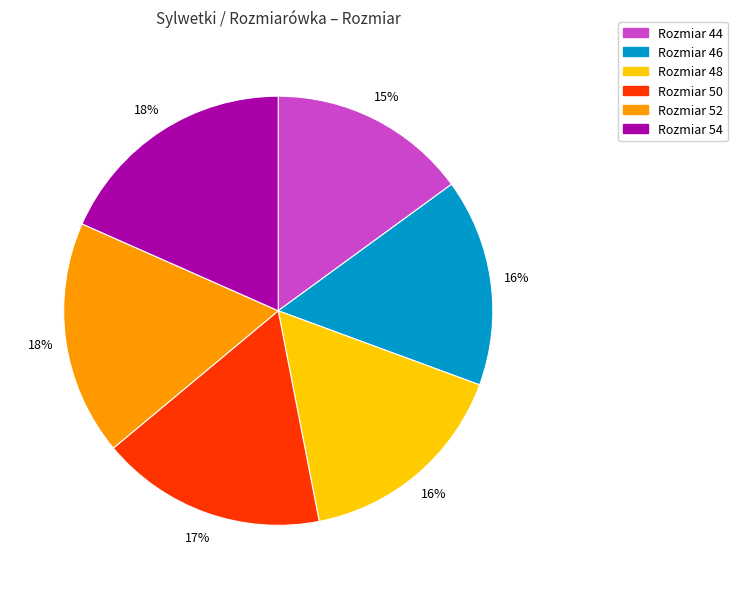

To the nearest percent, what is the average slice percentage?

17%